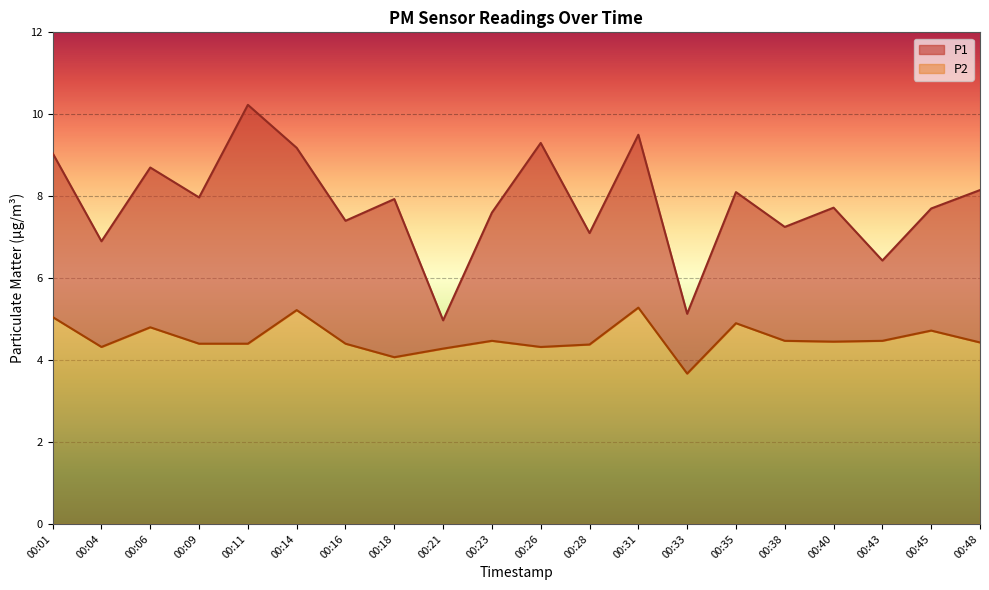

In P1, how many points are lower than both neighbors (excluding endpoints)?

8